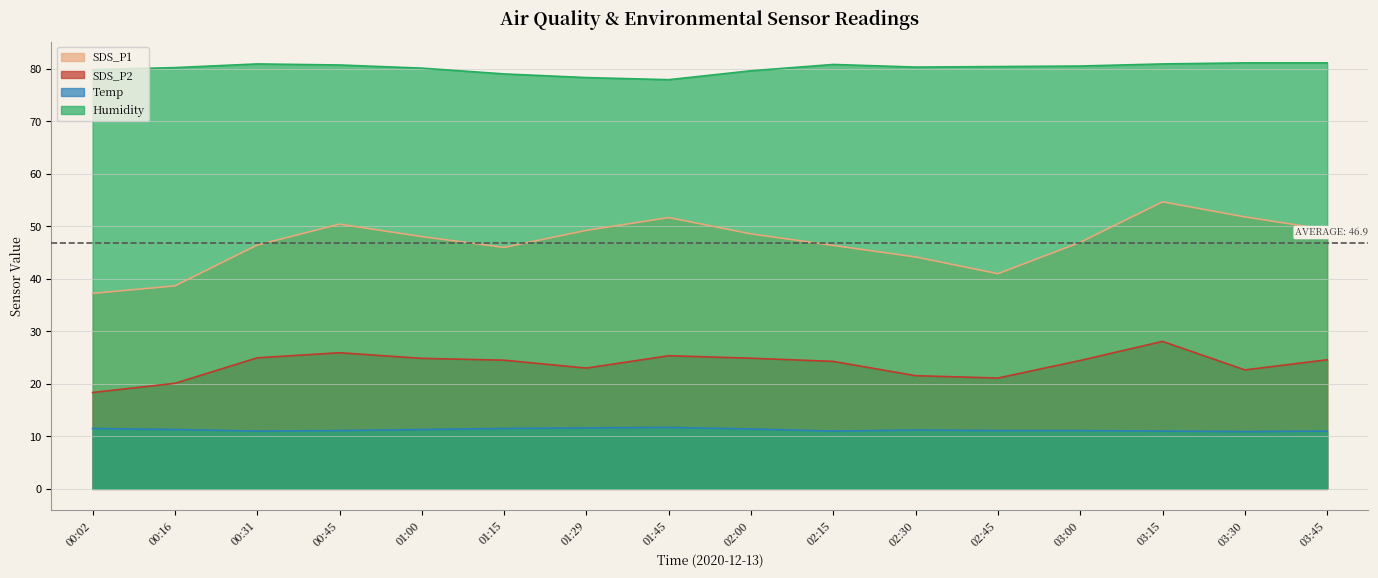

True or false: SDS_P2 and Temp intersect in this chart.

False